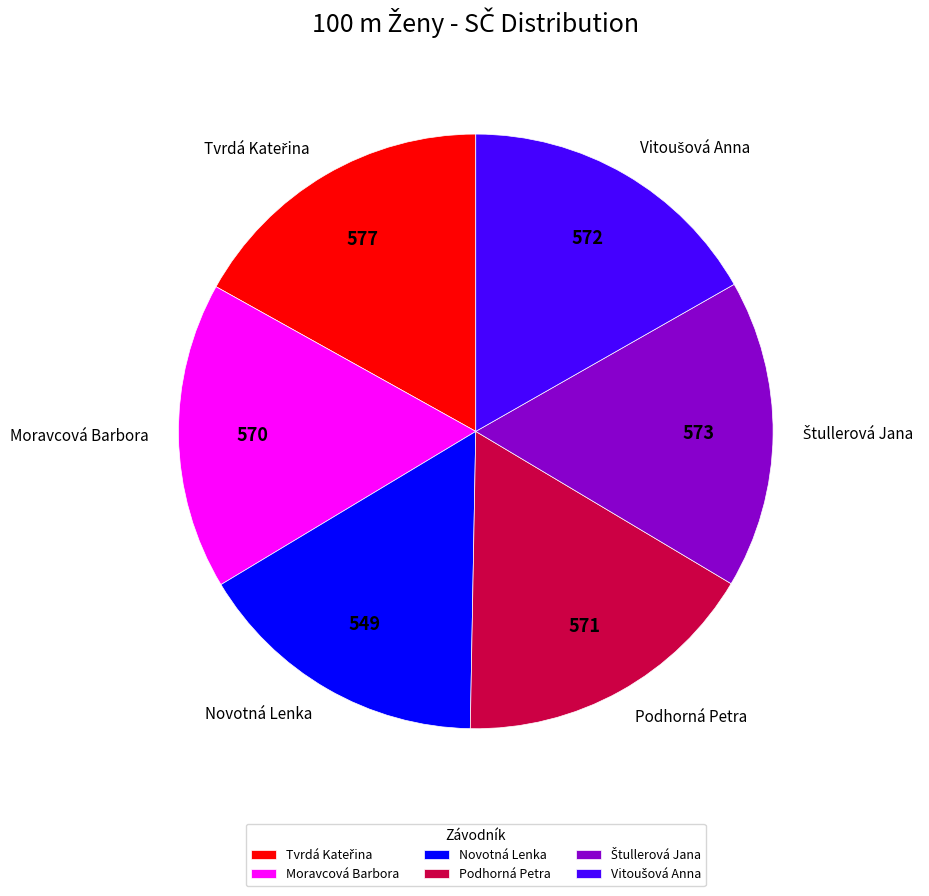

Which category has the smallest portion of the pie?

Novotná Lenka